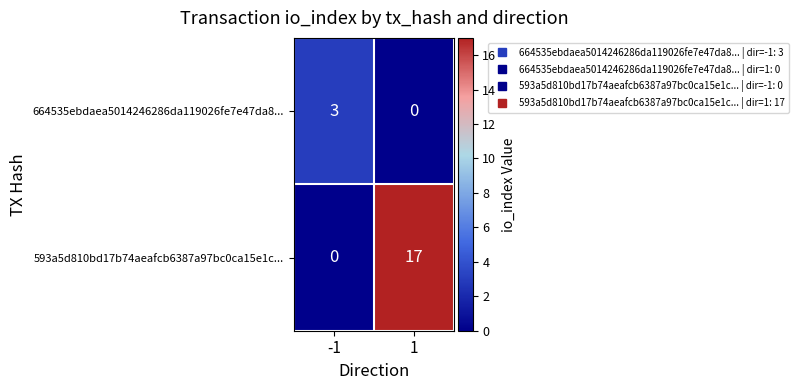

At how many categories does at least one series exceed 2?

2